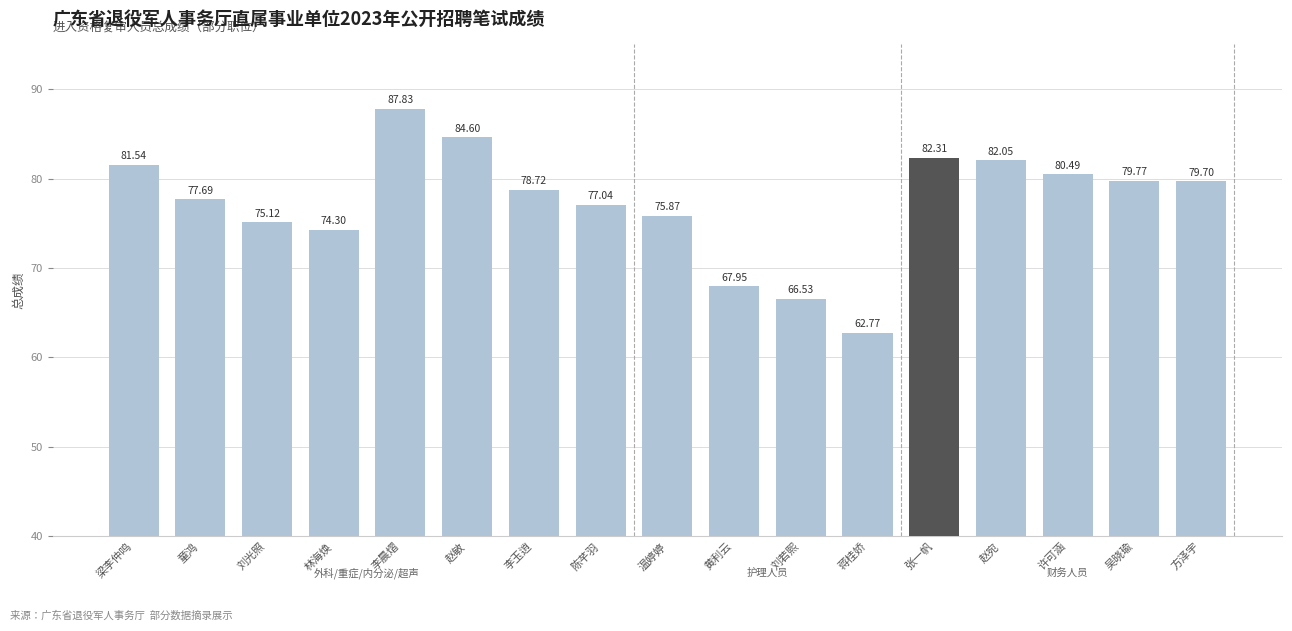

Is it true that the value at 赵宛 is 128.2?

False